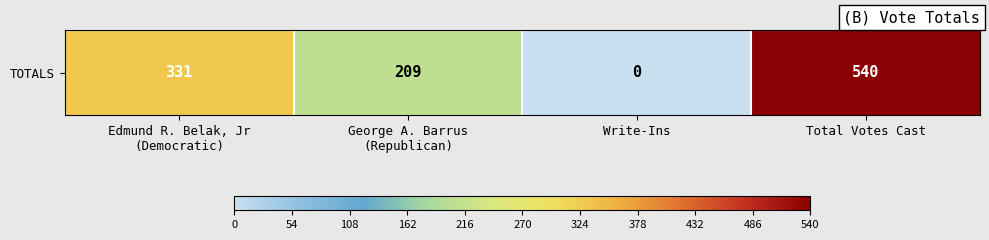

What is the greatest value displayed?

540